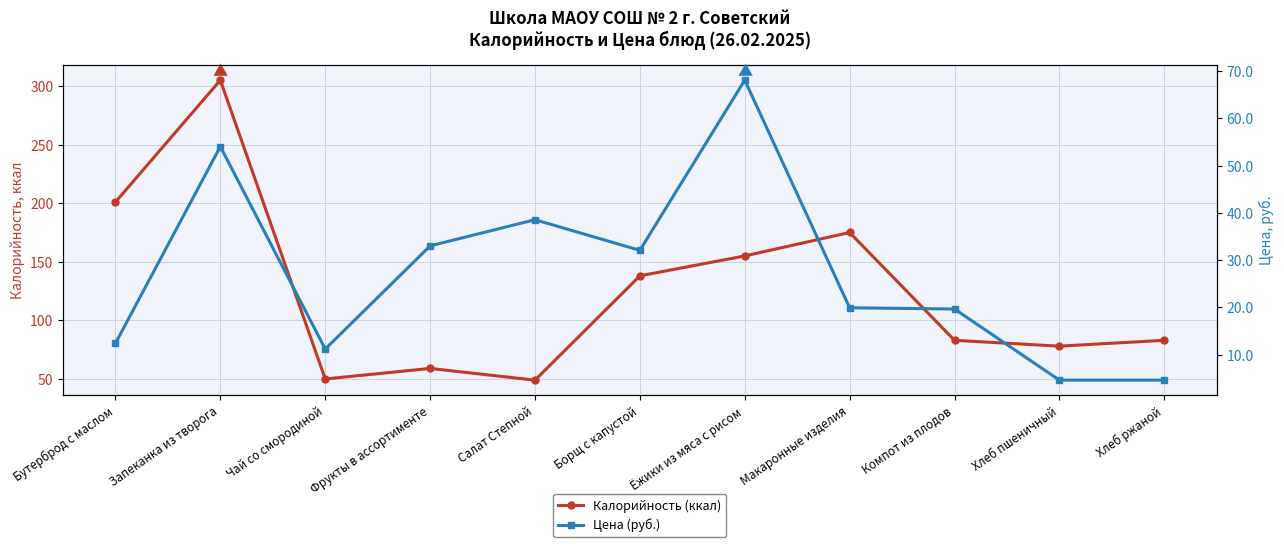

What is the spread (max minus min) of values at Борщ с капустой?

105.9